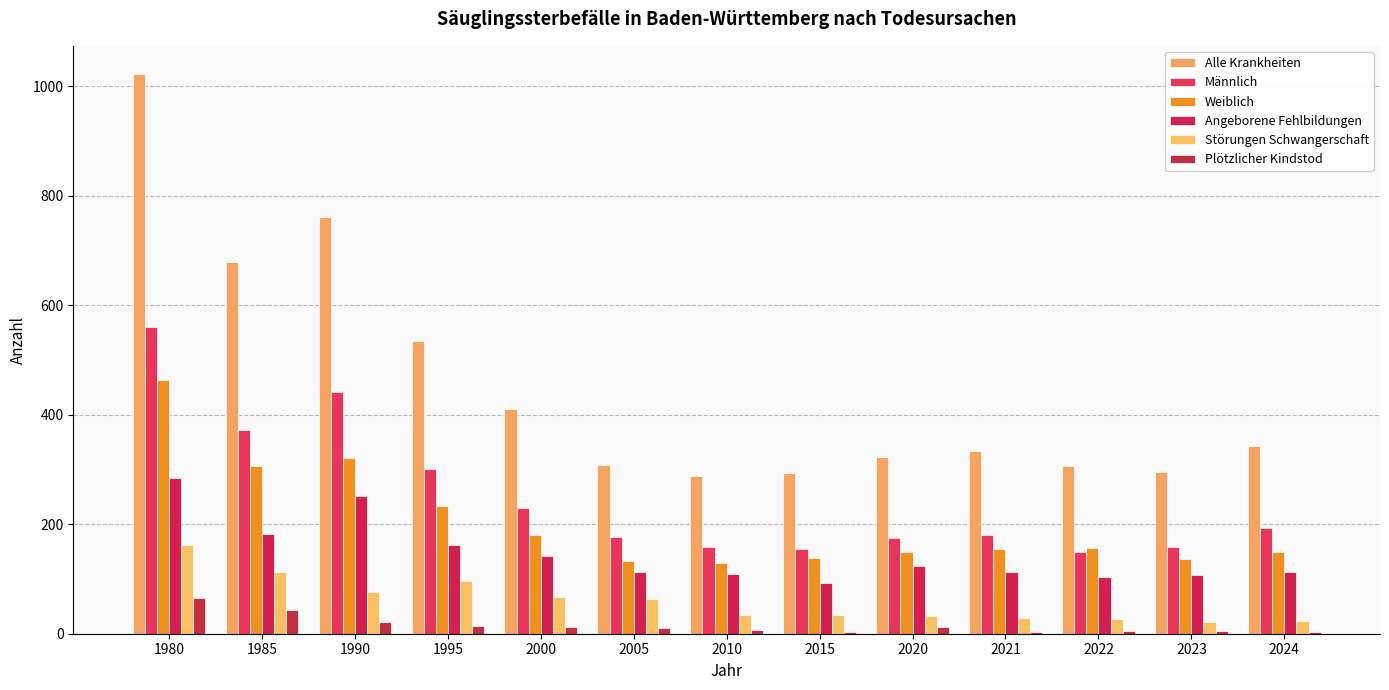

At how many categories does at least one series exceed 400?

5